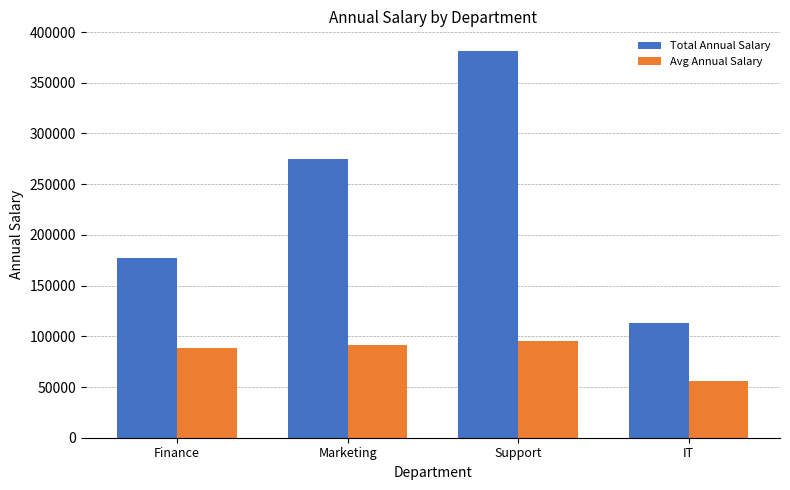

The Total Annual Salary series shows 444266 at Marketing. True or false?

False